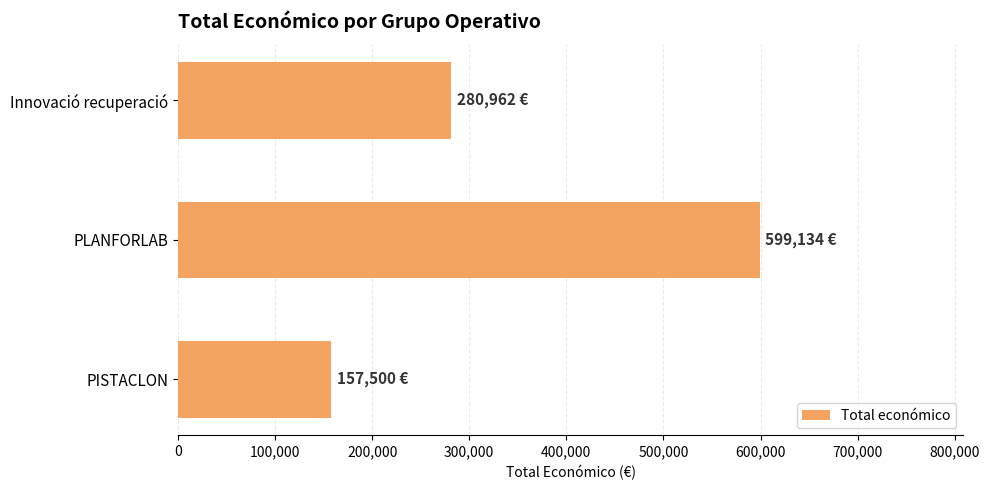

What is the minimum value shown in the chart?

157500